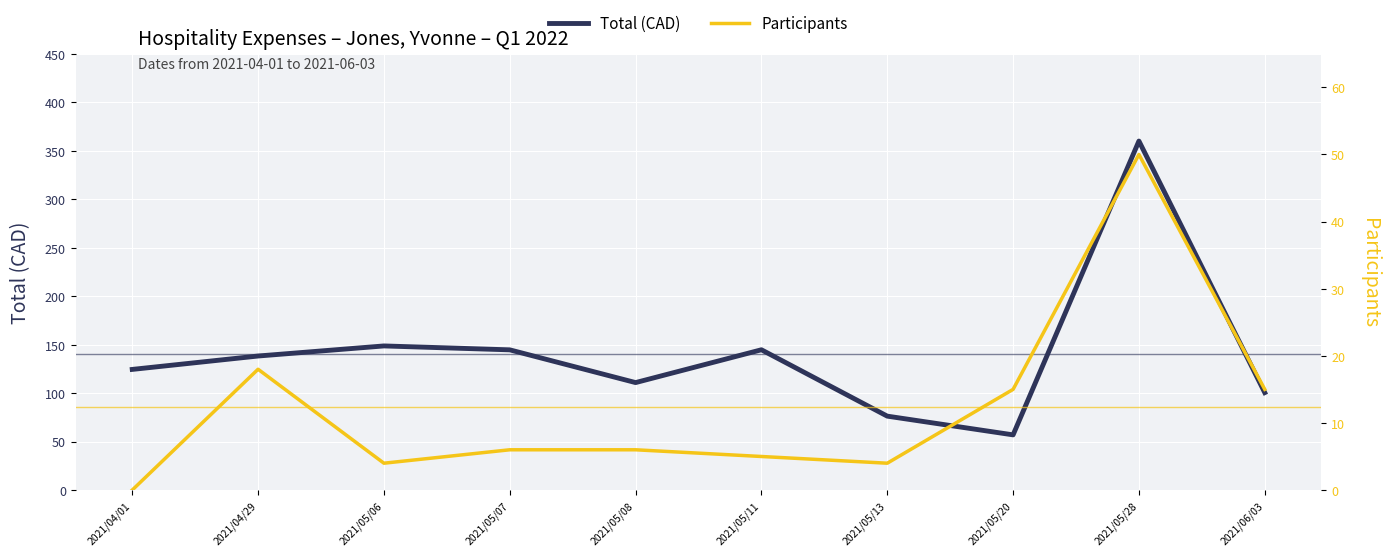

What position from the right is 2021/05/06?

8